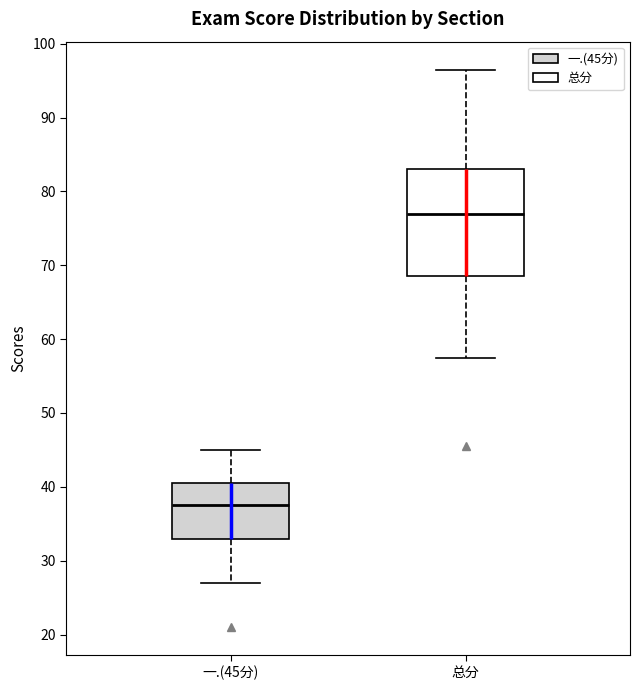

Reading left to right, transcribe this box plot: for each box, give where its median line is, the range the box spans, and where its two whiskers end, as read against the y-axis. The values are not printed on the chart, so give them approximately, as read against the axis.

一.(45分): median 38, box 33 to 41, whiskers 27 to 45
总分: median 77, box 69 to 83, whiskers 58 to 97